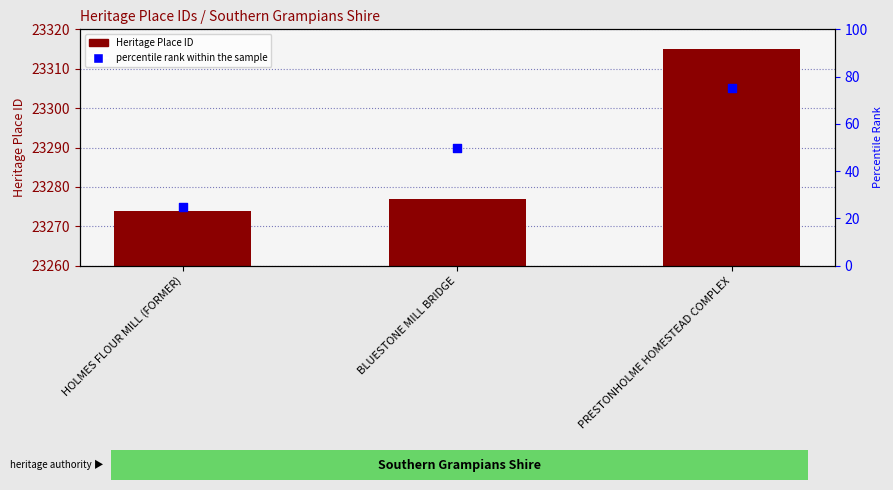

Which series contains the lowest Y value?

Heritage Place ID